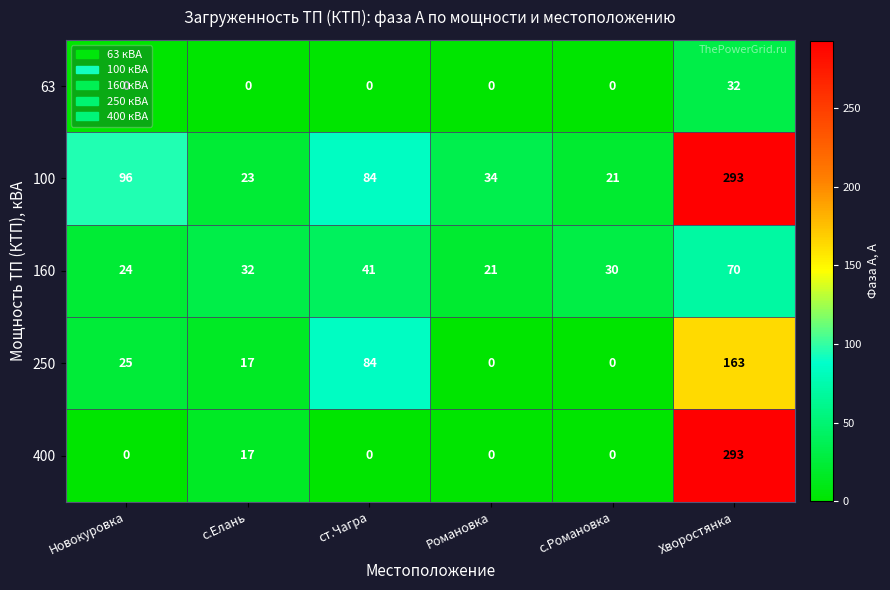

True or false: 100 has a value of 10 at с.Романовка.

False